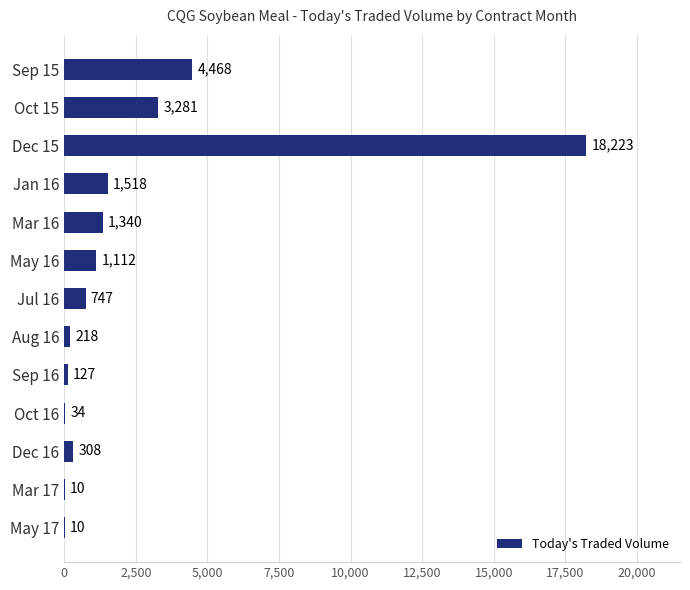

Which label corresponds to the largest value in the chart?

Dec 15